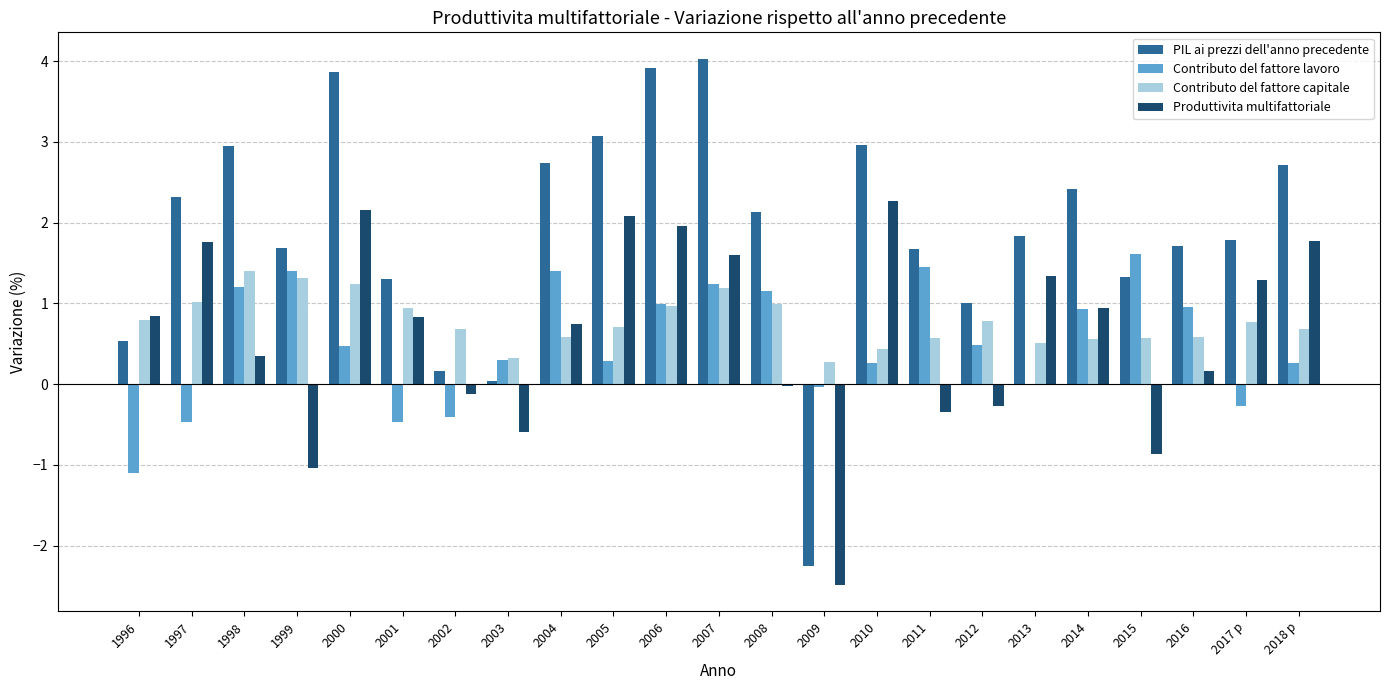

Are the bars horizontal?

No